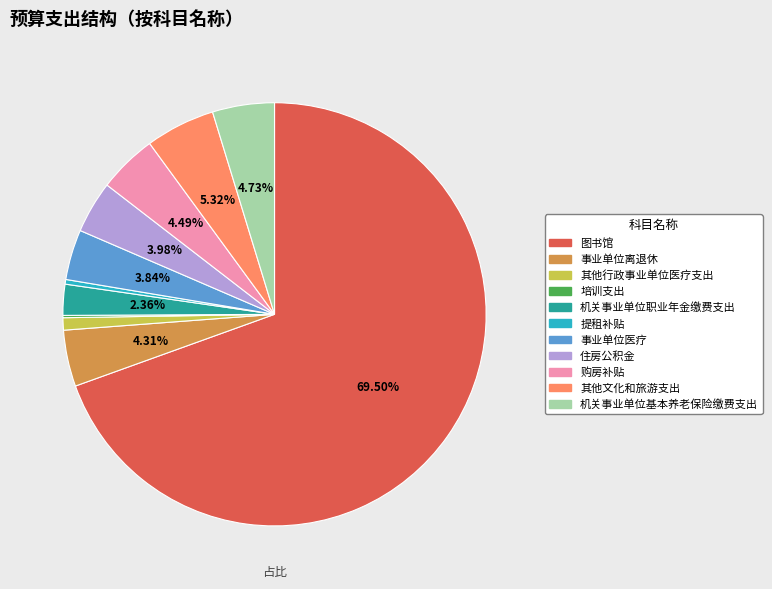

Which category accounts for the majority?

图书馆